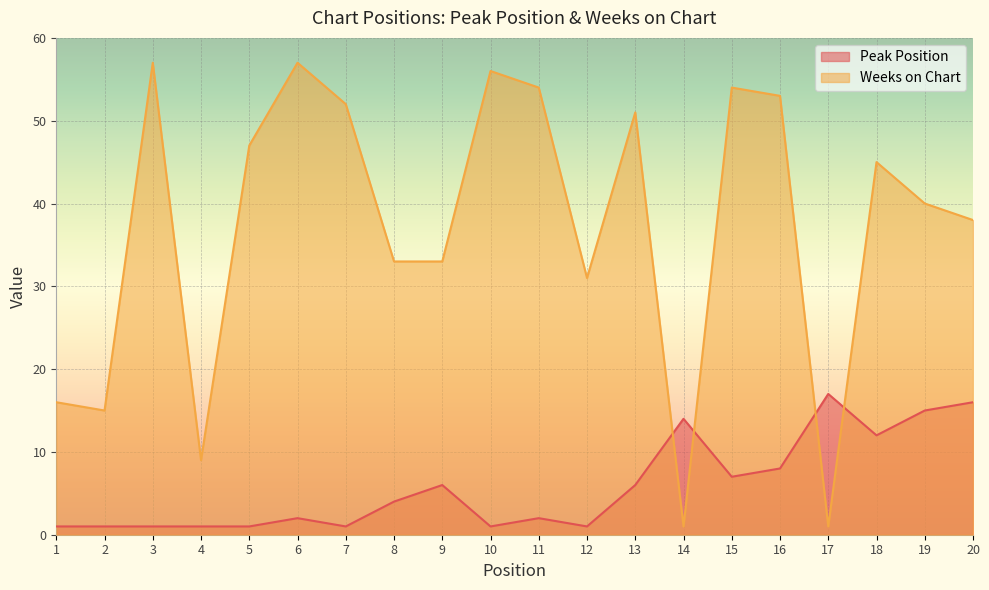

Count the number of categories in the chart.

20